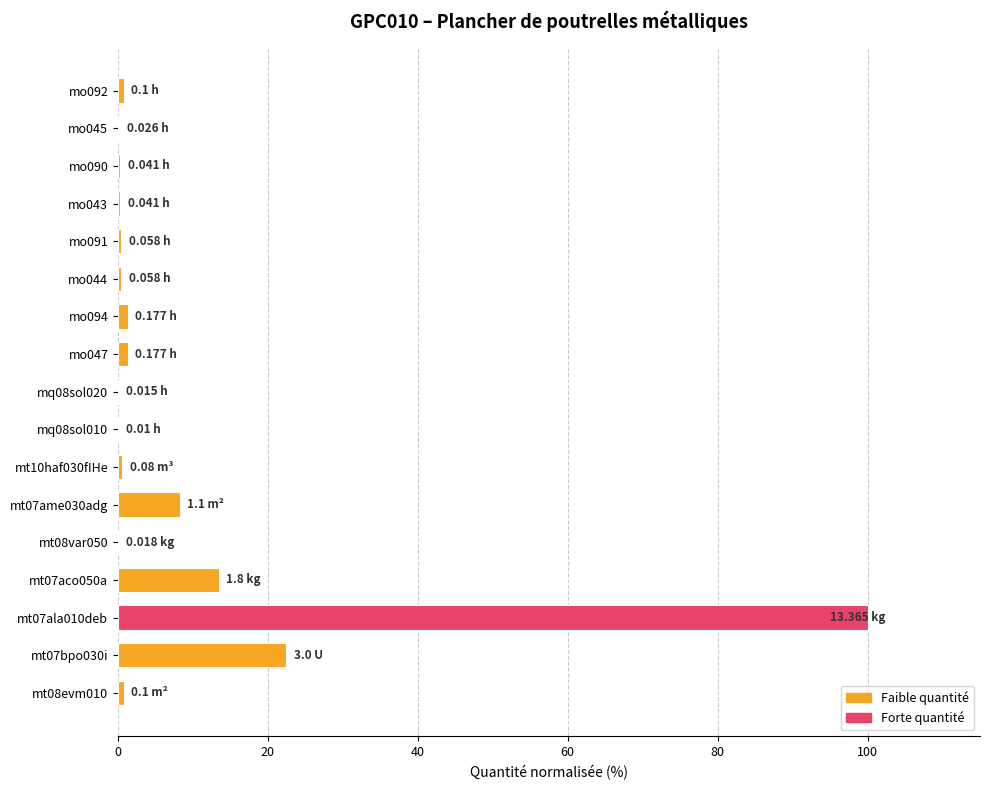

Which has a higher value, mt07ame030adg or mt07bpo030i?

mt07bpo030i